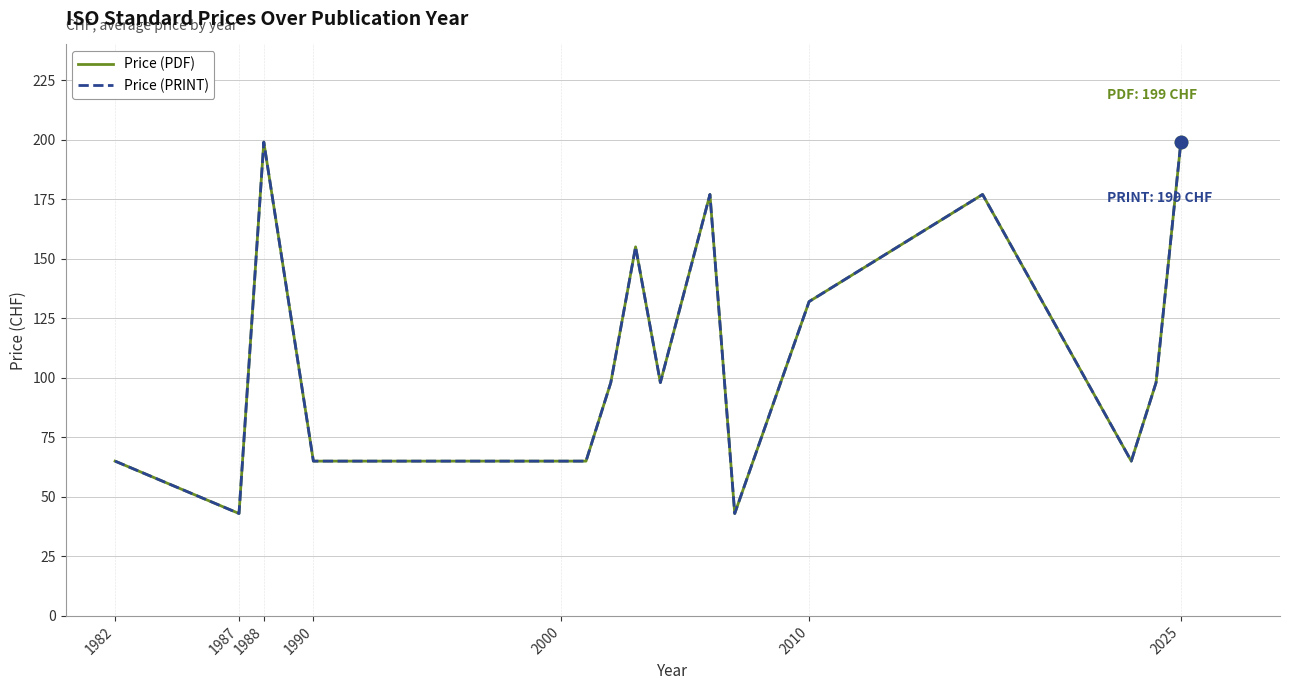

At how many categories does at least one series exceed 46?

16